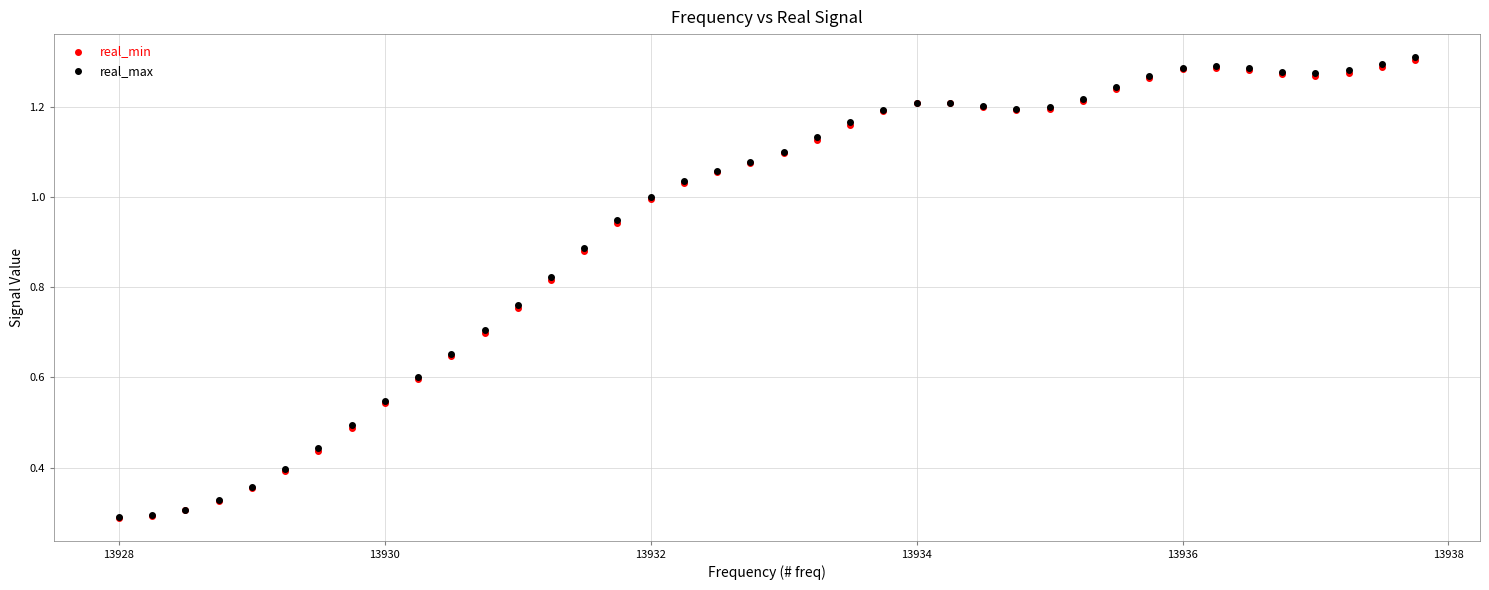

What are all the series names shown in the legend?

real_min, real_max